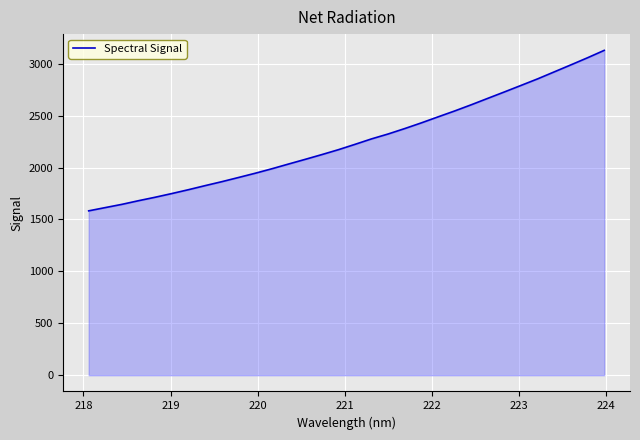

What is the difference between the maximum and minimum values?

1545.7